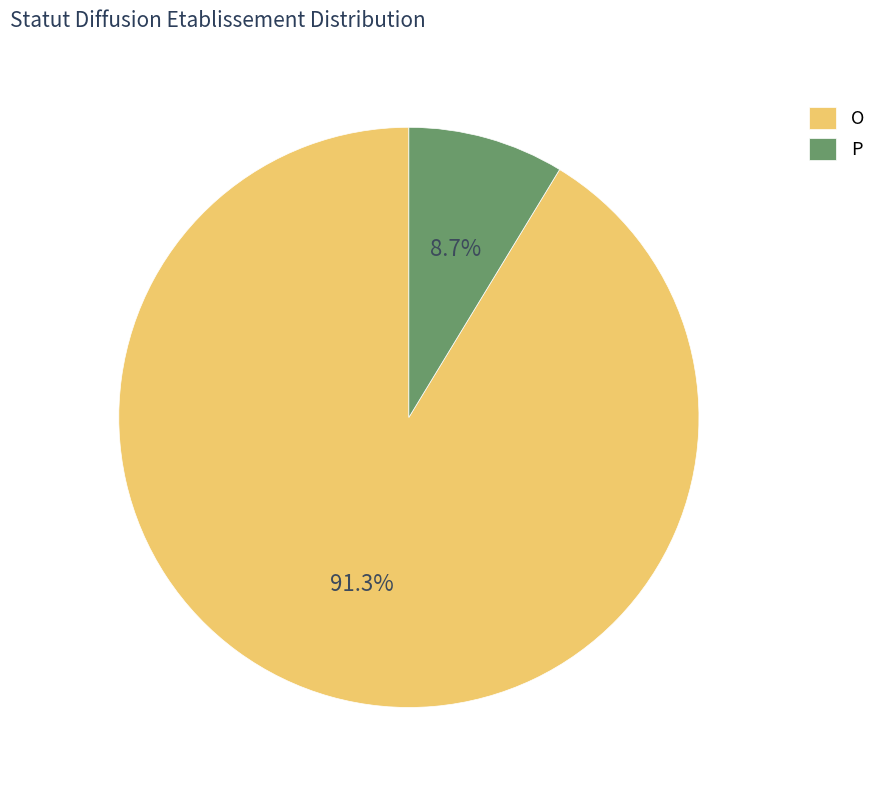

Count the number of slices in the pie.

2